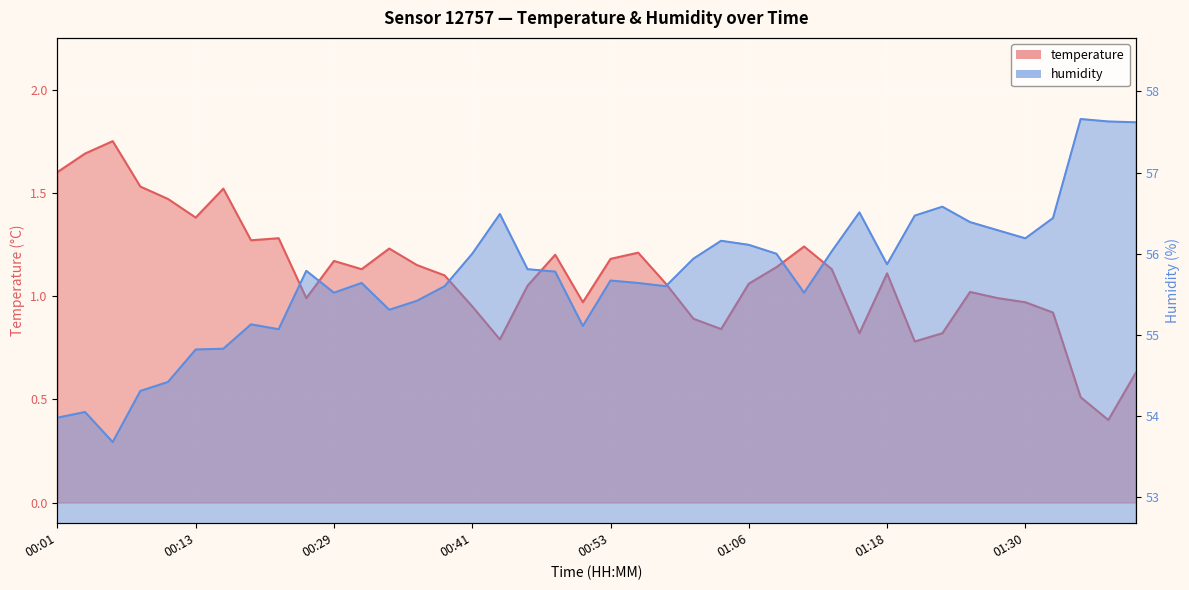

Does the chart display data point markers on the line(s)?

No